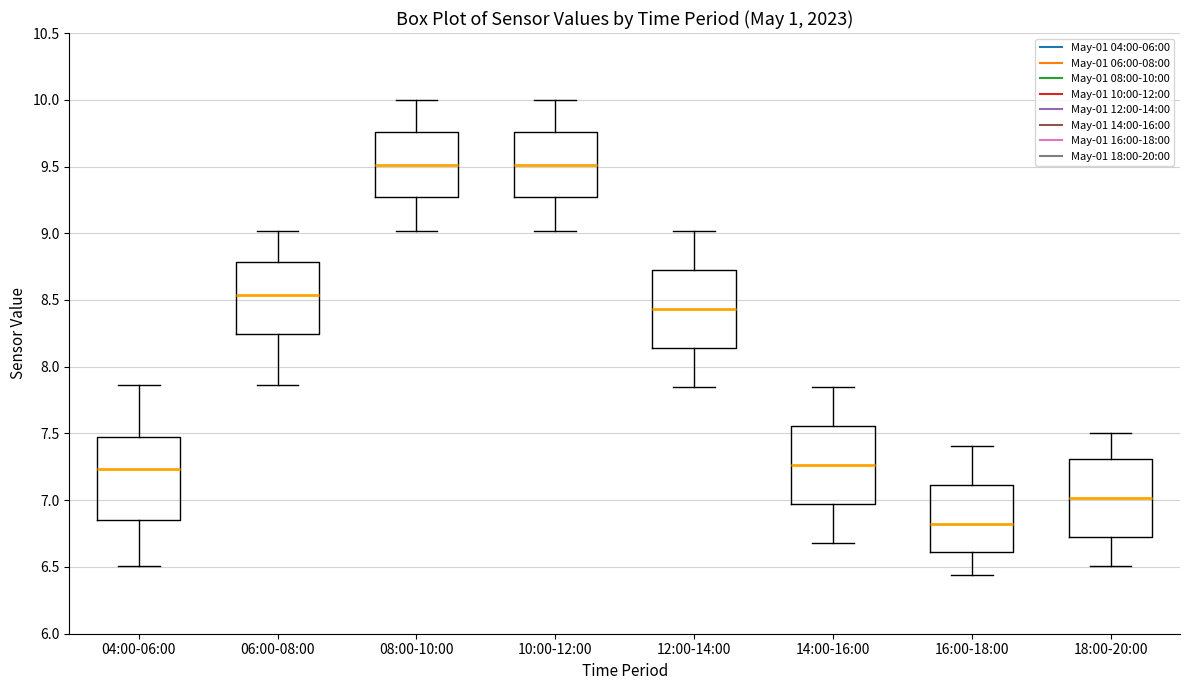

Where is the upper edge of the box for 18:00-20:00 on the y-axis? The values are not printed on the chart, so give them approximately, as read against the axis.

7.30